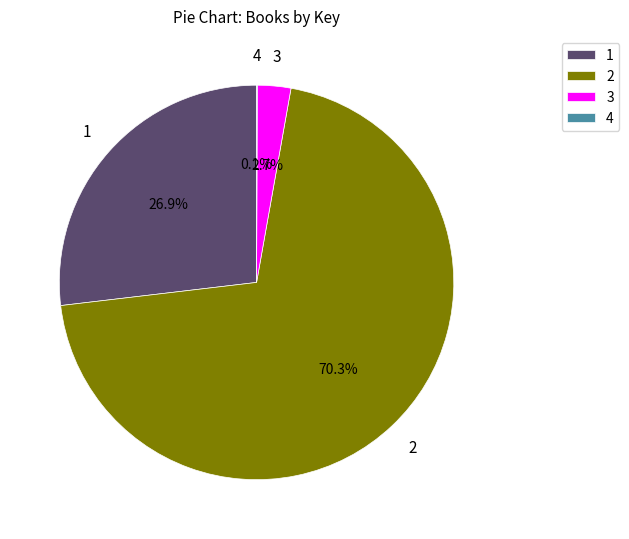

What is the majority slice?

2